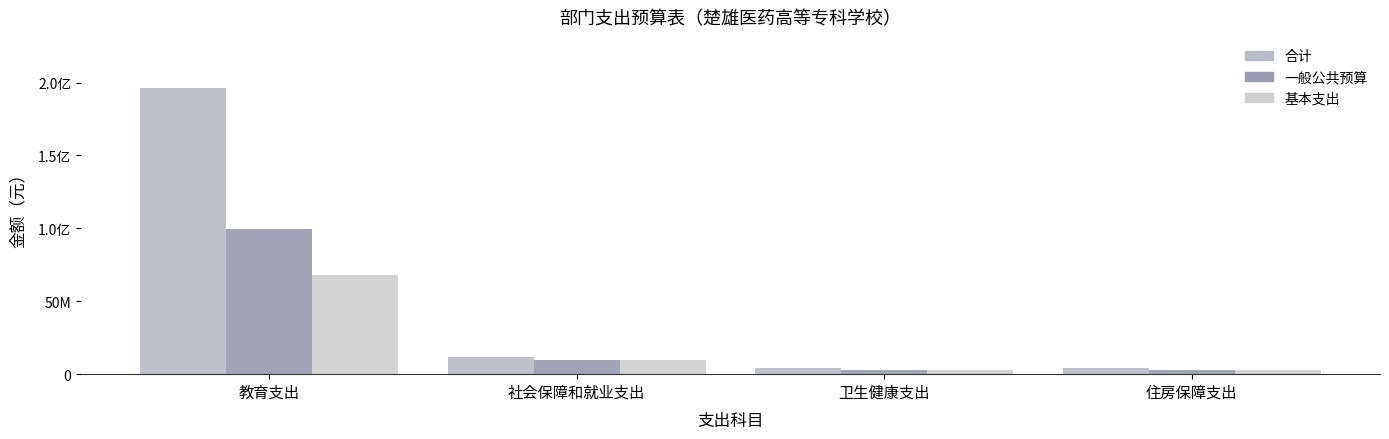

The 合计 series shows 6955174.4 at 社会保障和就业支出. True or false?

False